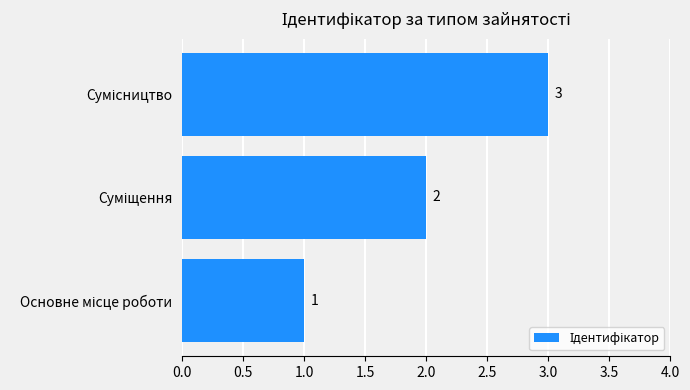

Count the values in the range 1 to 3.

3